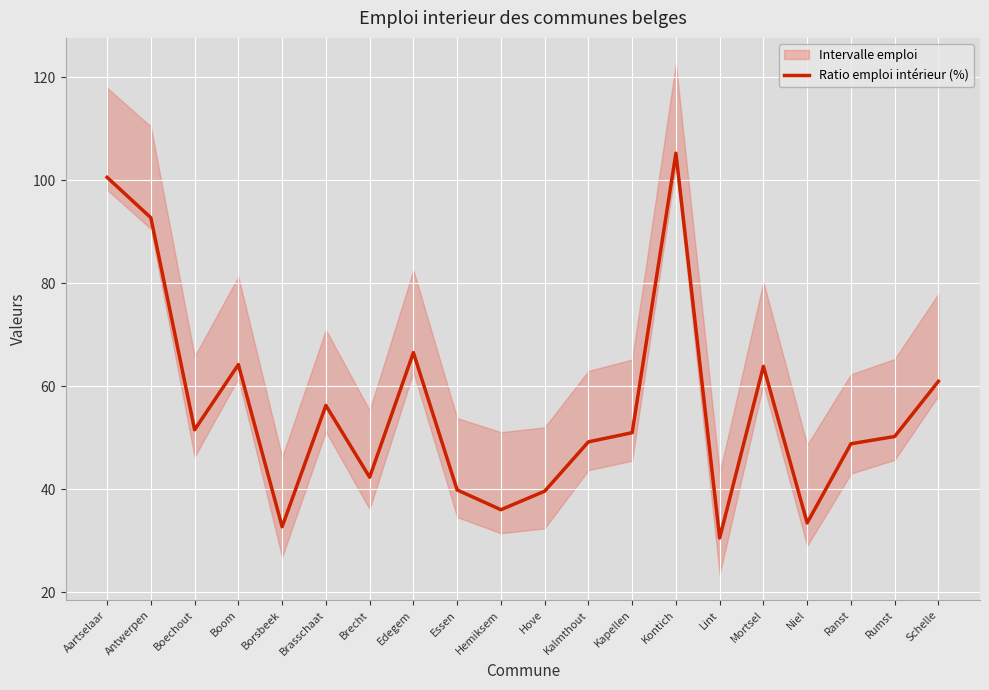

Which category has the highest value in the Ratio emploi intérieur (%) series?

Kontich